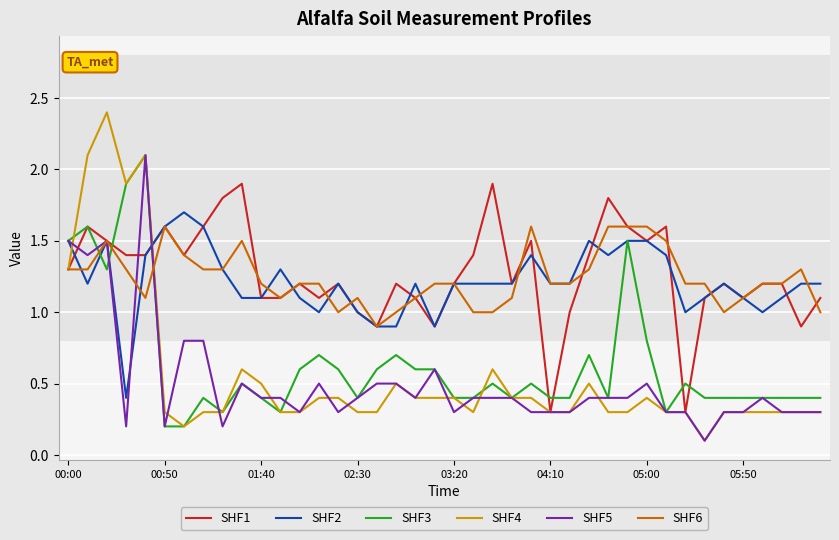

Which series has the largest total across all categories?

SHF1